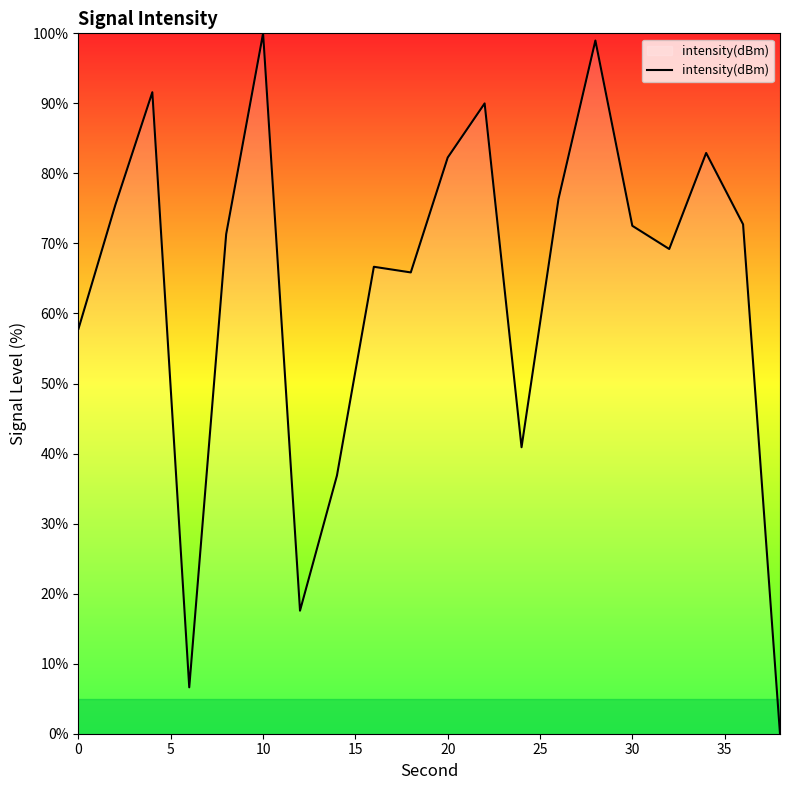

What is the greatest value displayed?

100.0